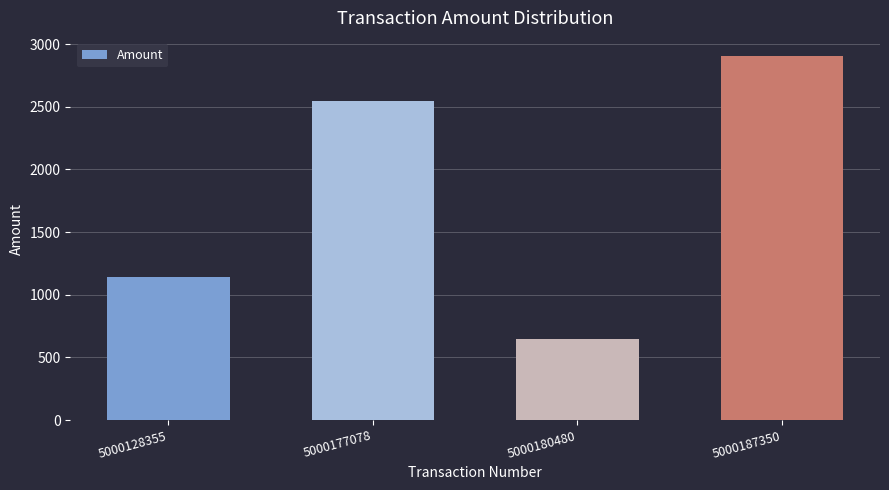

What is the average value?

1810.7